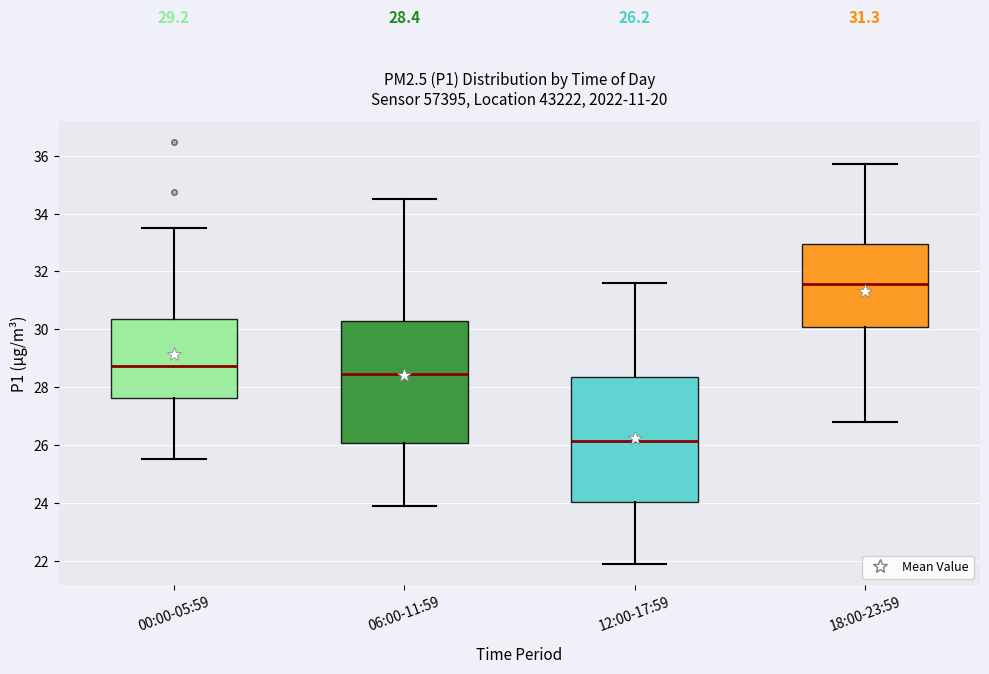

Which box has the highest median line?

18:00-23:59